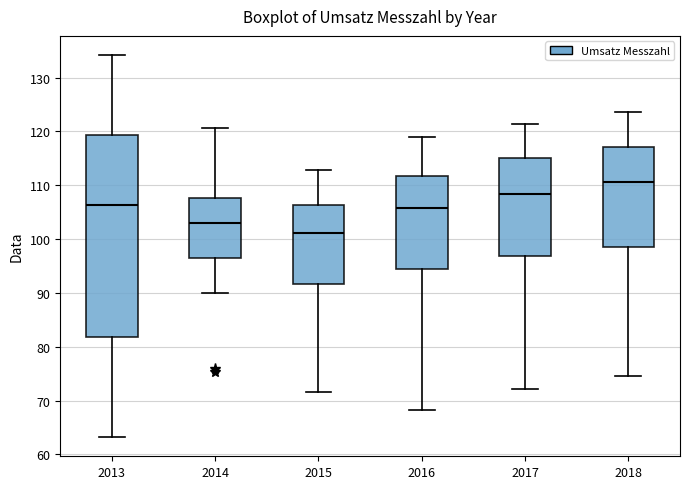

Reading left to right, read every box against the y-axis: the position of its median line, the range the box covers, and the ends of its whiskers. The values are not printed on the chart, so give them approximately, as read against the axis.

2013: median 106, box 82 to 119, whiskers 63 to 134
2014: median 103, box 97 to 108, whiskers 90 to 121
2015: median 101, box 92 to 106, whiskers 72 to 113
2016: median 106, box 94 to 112, whiskers 68 to 119
2017: median 108, box 97 to 115, whiskers 72 to 121
2018: median 111, box 98 to 117, whiskers 75 to 124